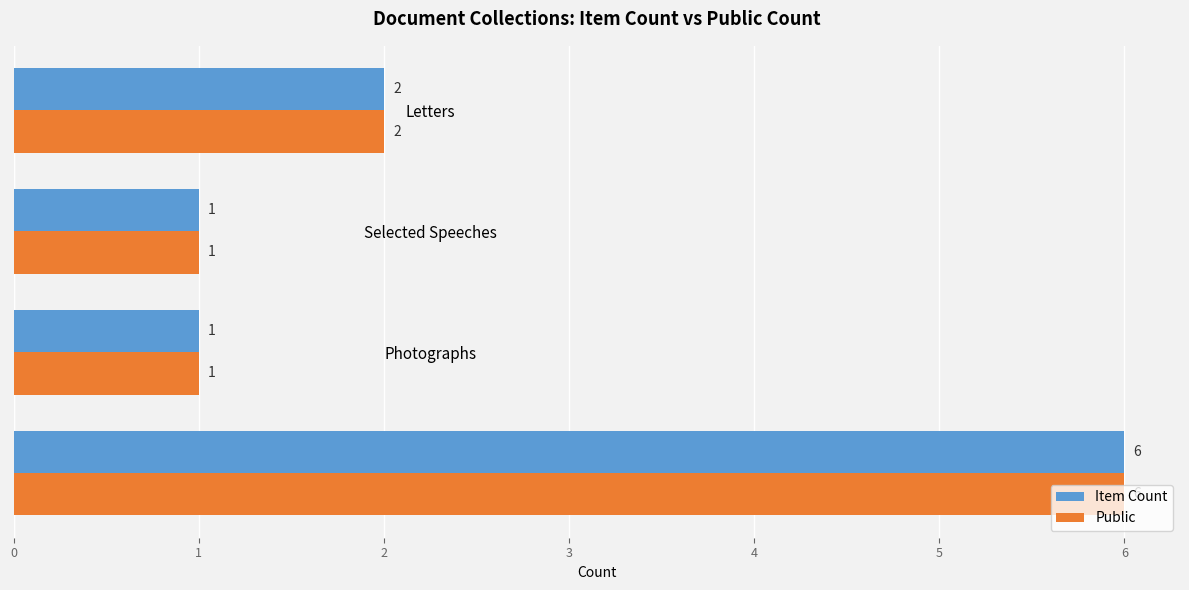

Count the Item Count values in the range 1 to 6.

4